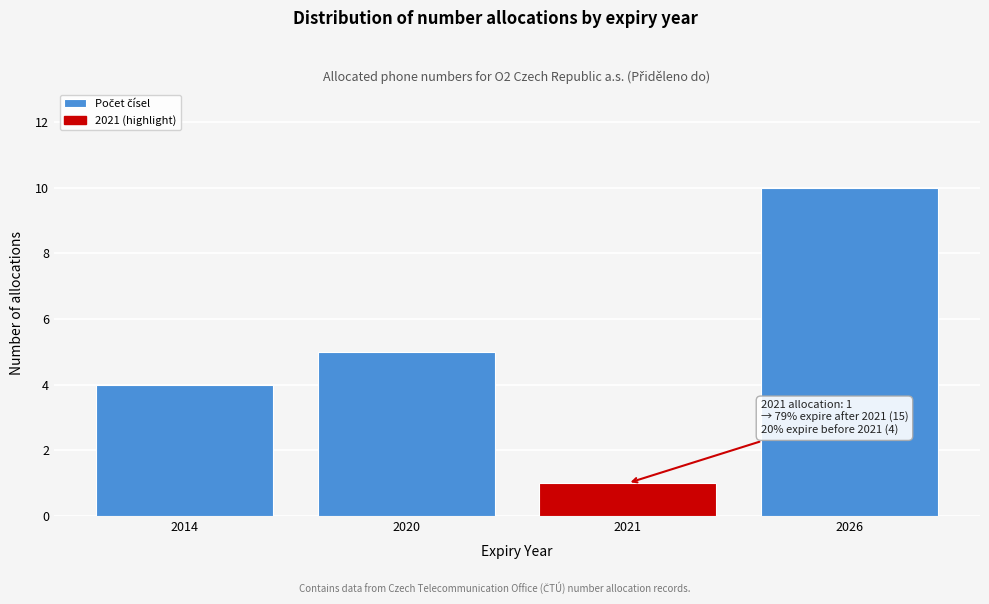

Reading left to right, transcribe all the data shown in this chart.

2014=4	2020=5	2021=1	2026=10